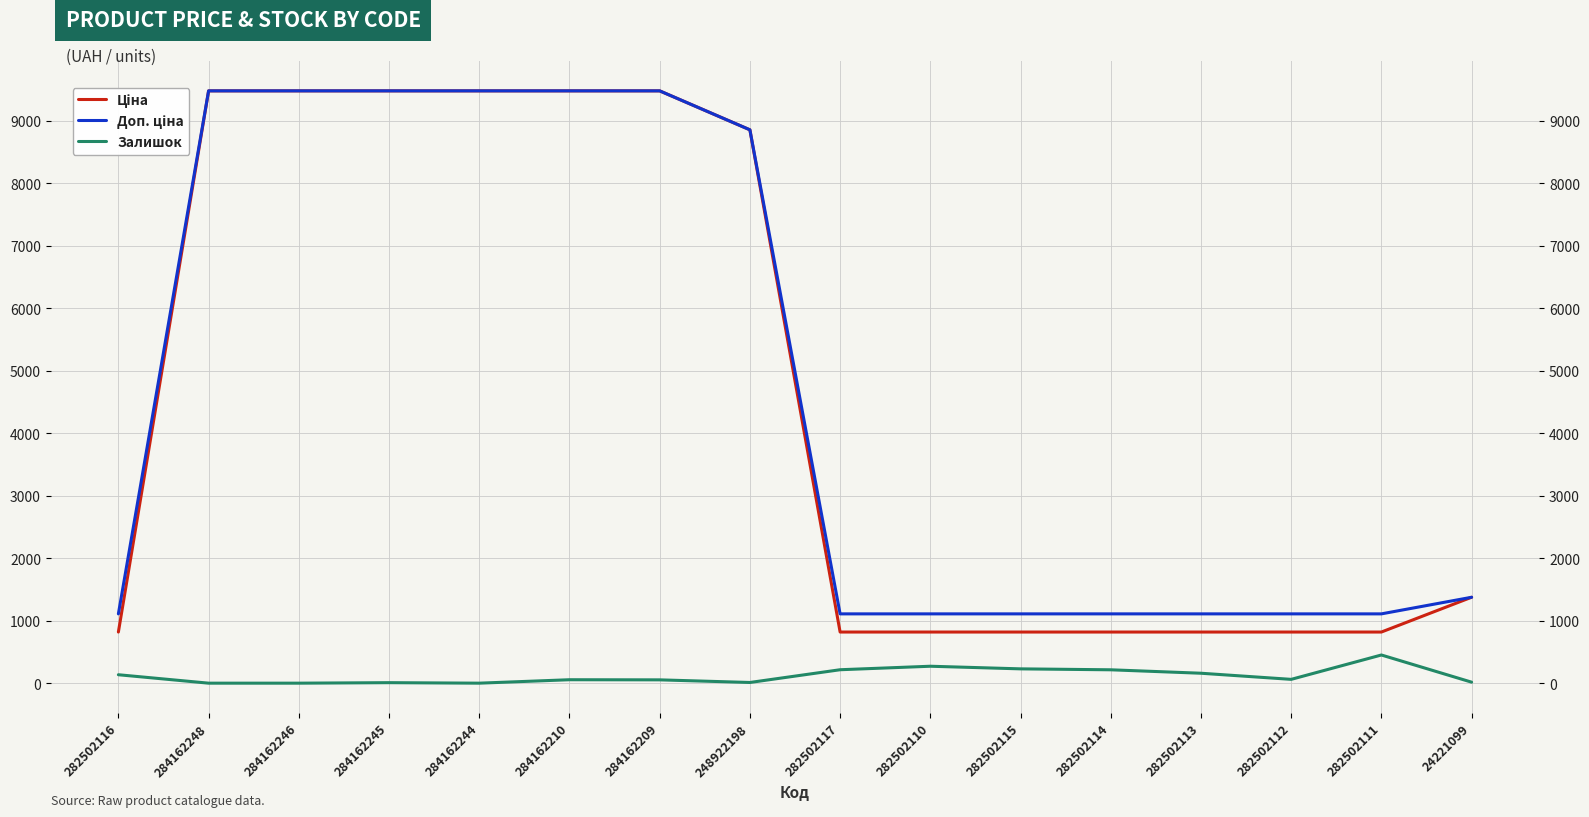

Is it true that Доп. ціна equals 618.0 at 24221099?

False